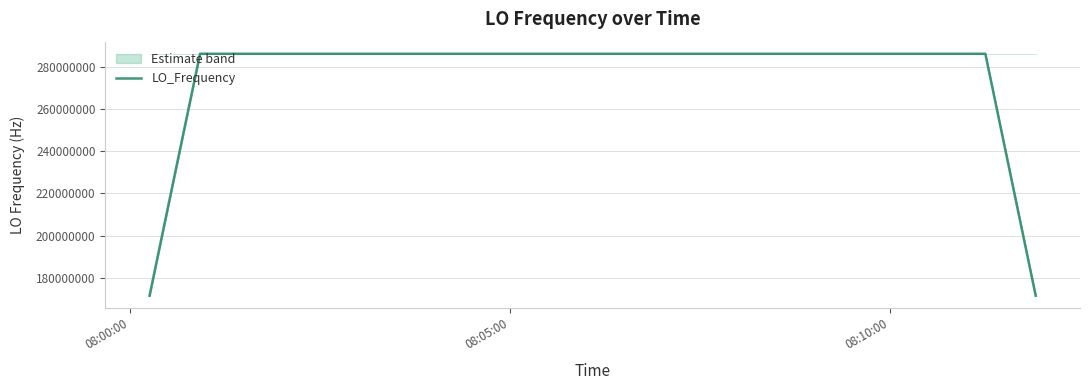

Count the number of values greater than 286046999.

24